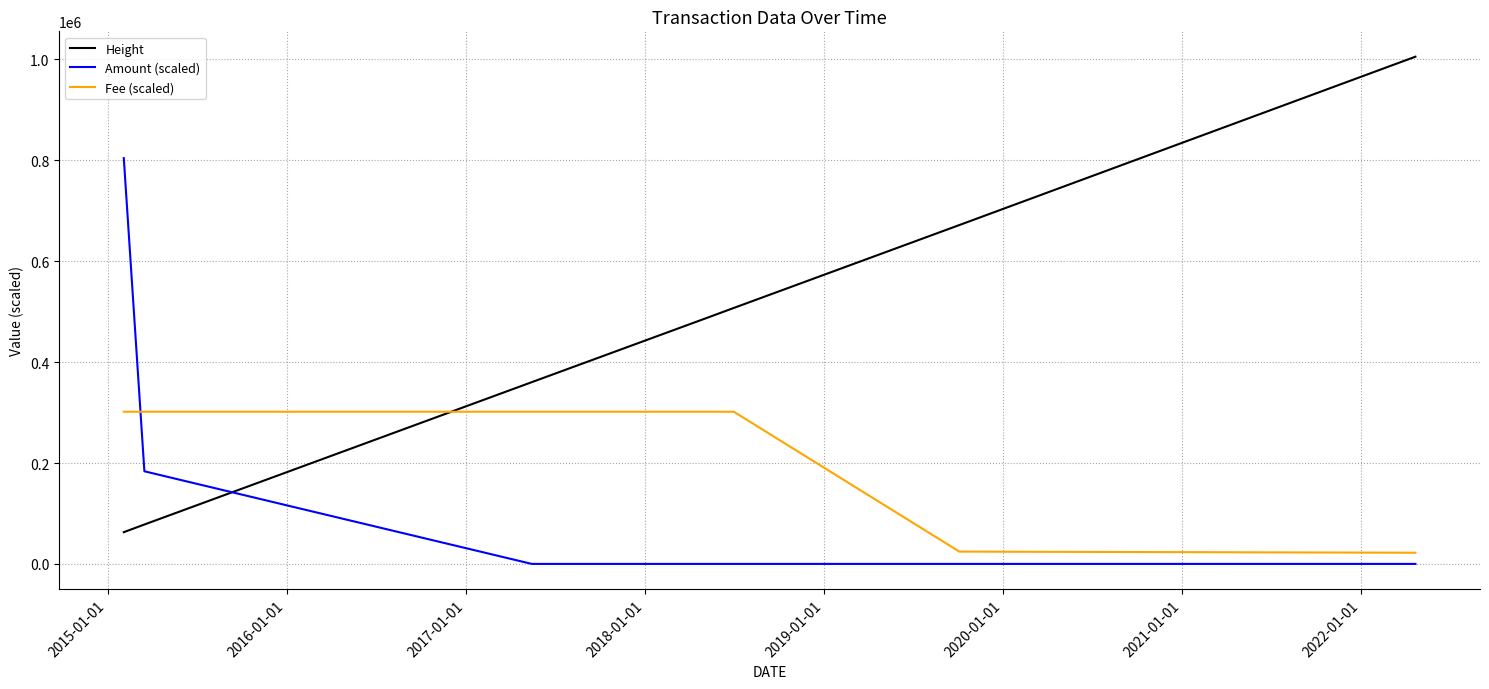

Which series has the largest range (max minus min)?

Height